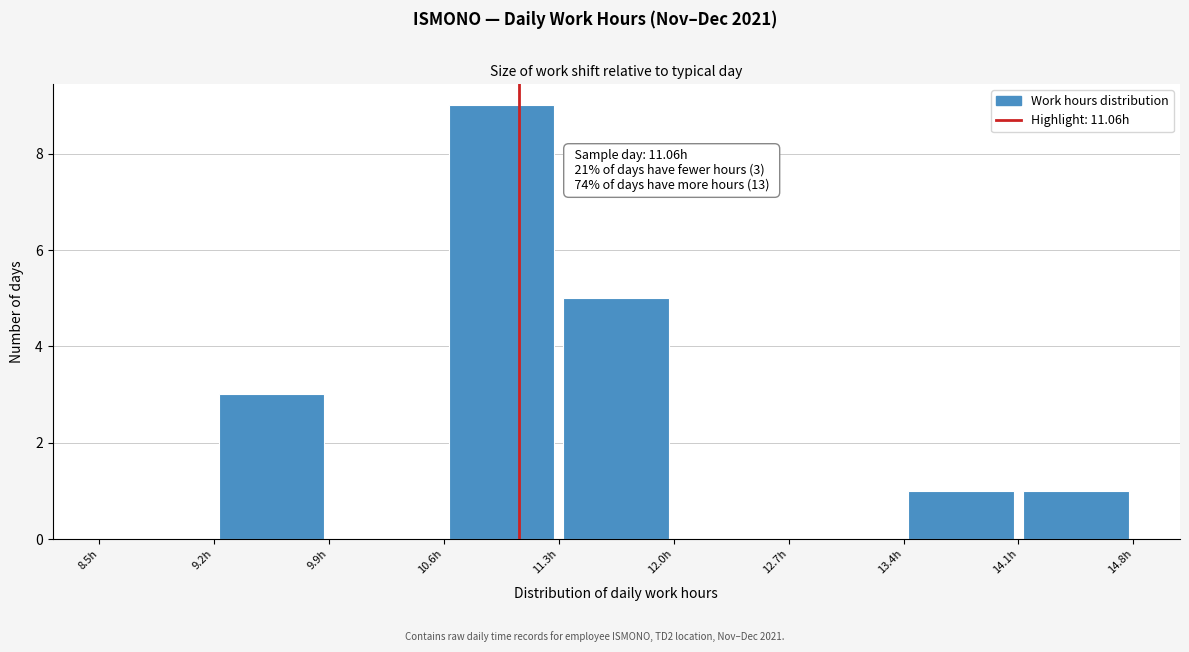

Over which range of the x-axis is the bar tallest?

10.6 to 11.3